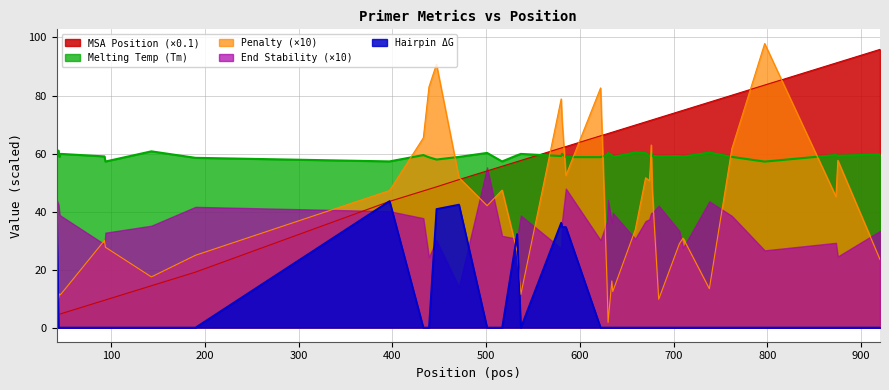

At which label does PRIMER_LEFT_0_HAIRPIN_TH reach its minimum?

44